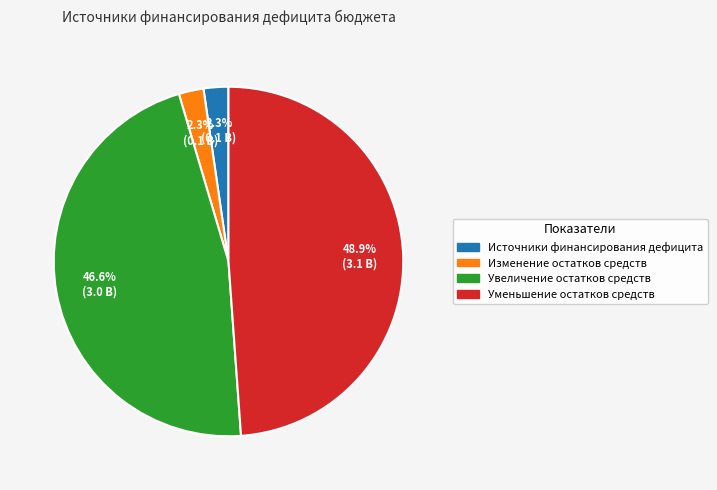

What is the ratio of the value at Увеличение остатков средств to the value at Изменение остатков средств?

20.3